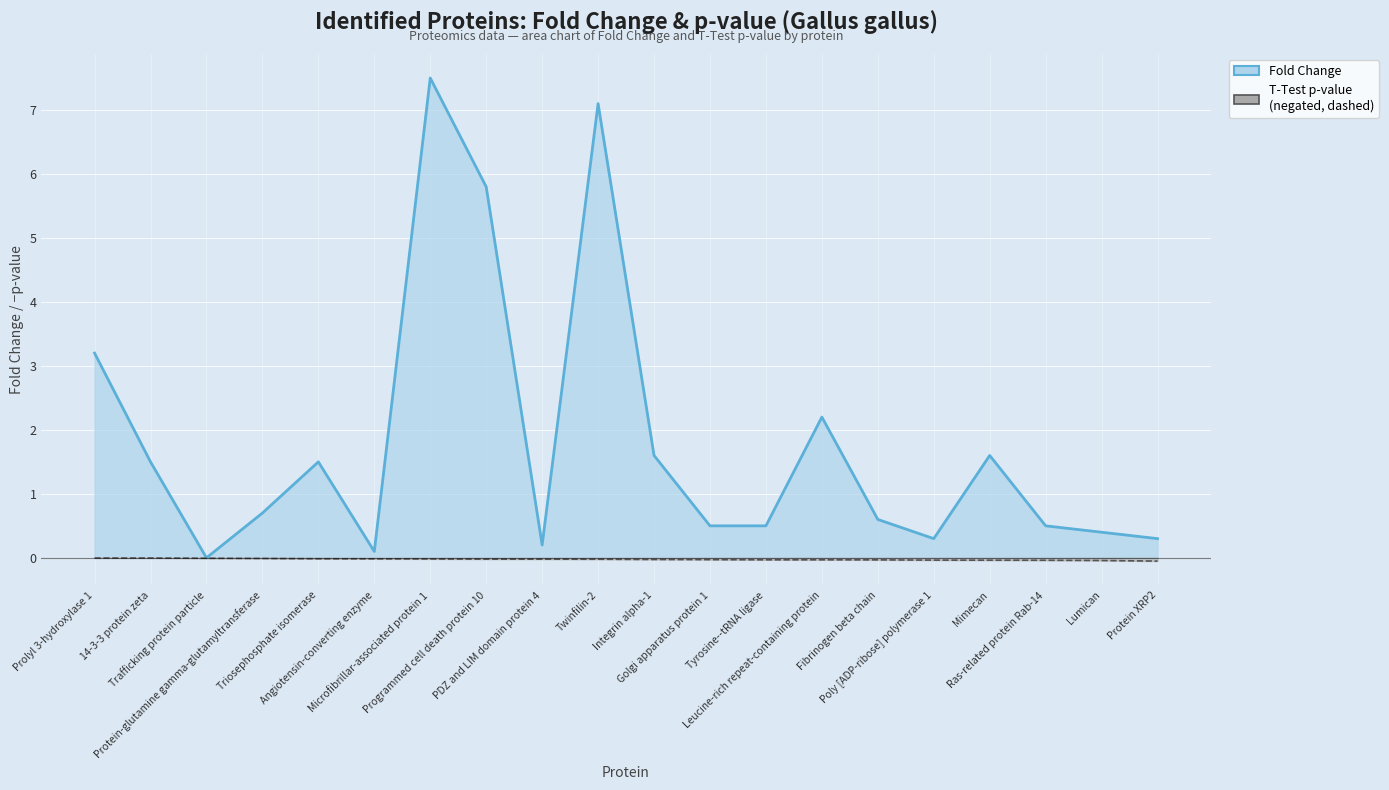

What is the lowest value of the T-Test p-value series?

-0.1